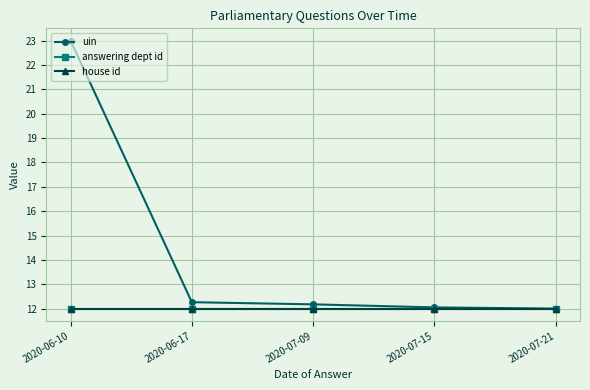

Is this an area chart (filled region under the line)?

No